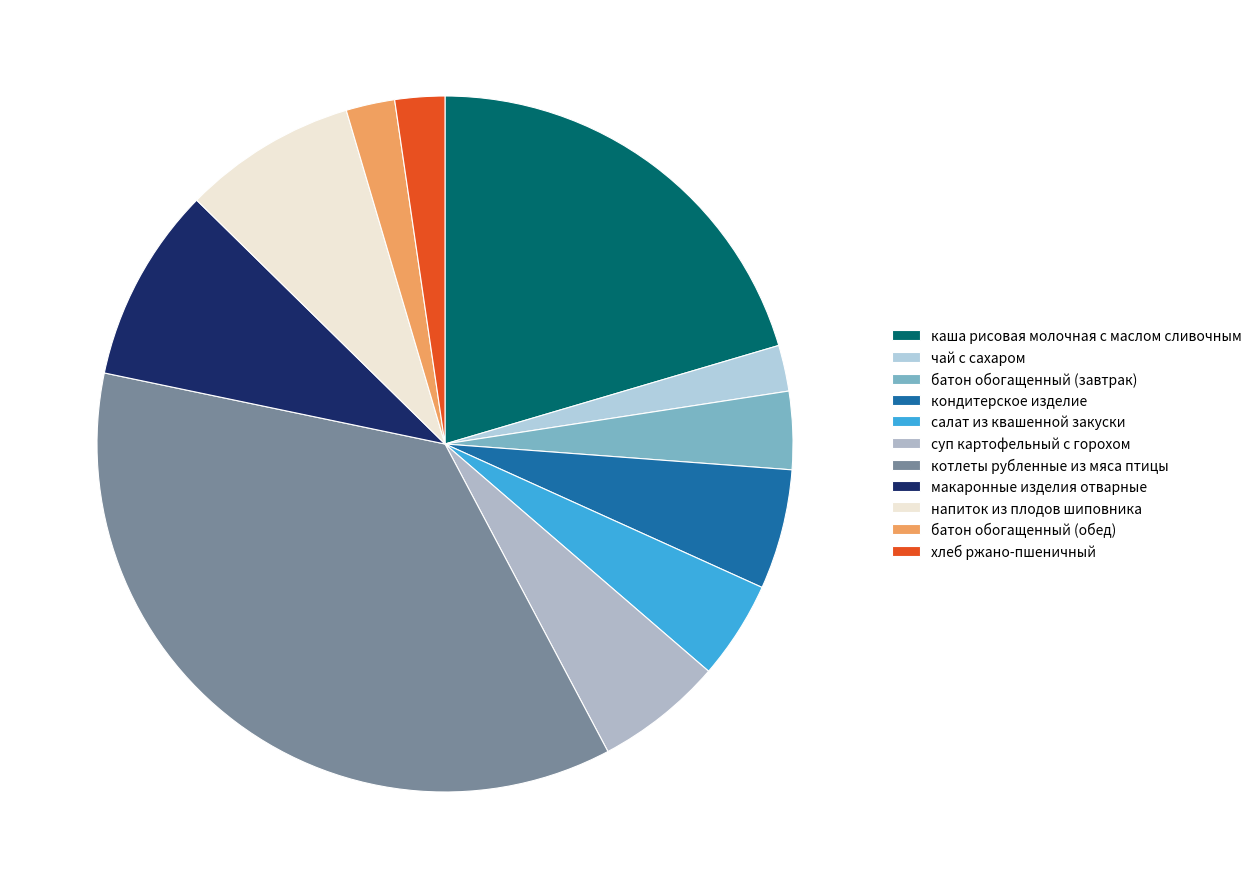

Which has a higher value, батон обогащенный (обед) or батон обогащенный (завтрак)?

батон обогащенный (завтрак)